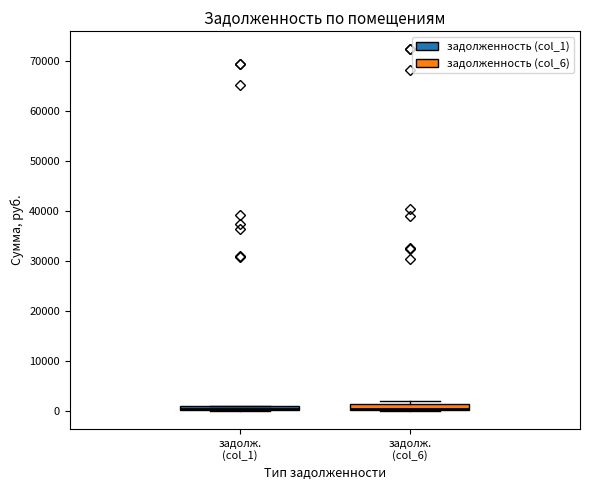

Where is the lower edge of the box for задолж. (col_6) on the y-axis? The values are not printed on the chart, so give them approximately, as read against the axis.

0